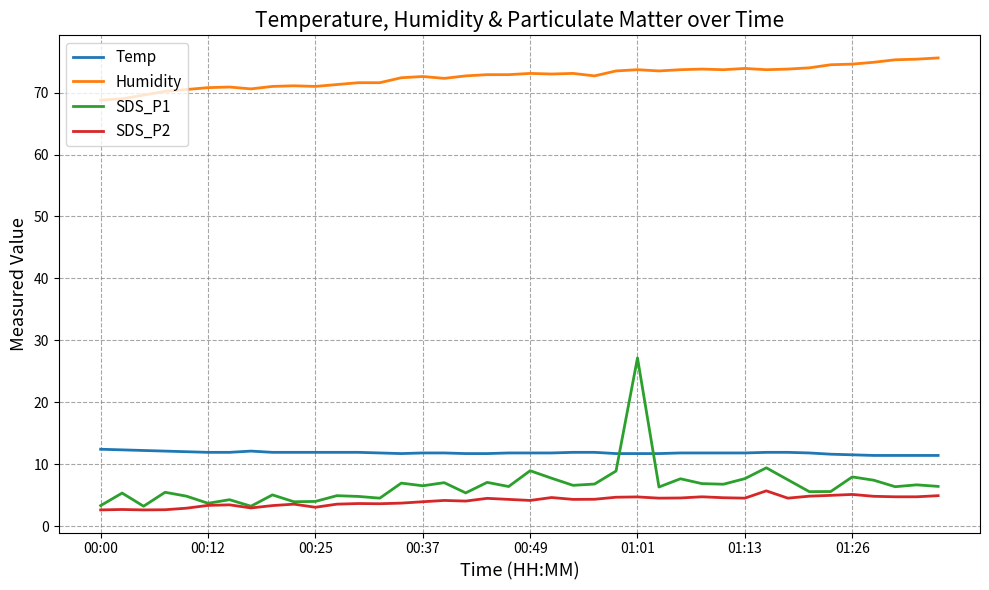

How many intersections are there between SDS_P1 and Temp?

2